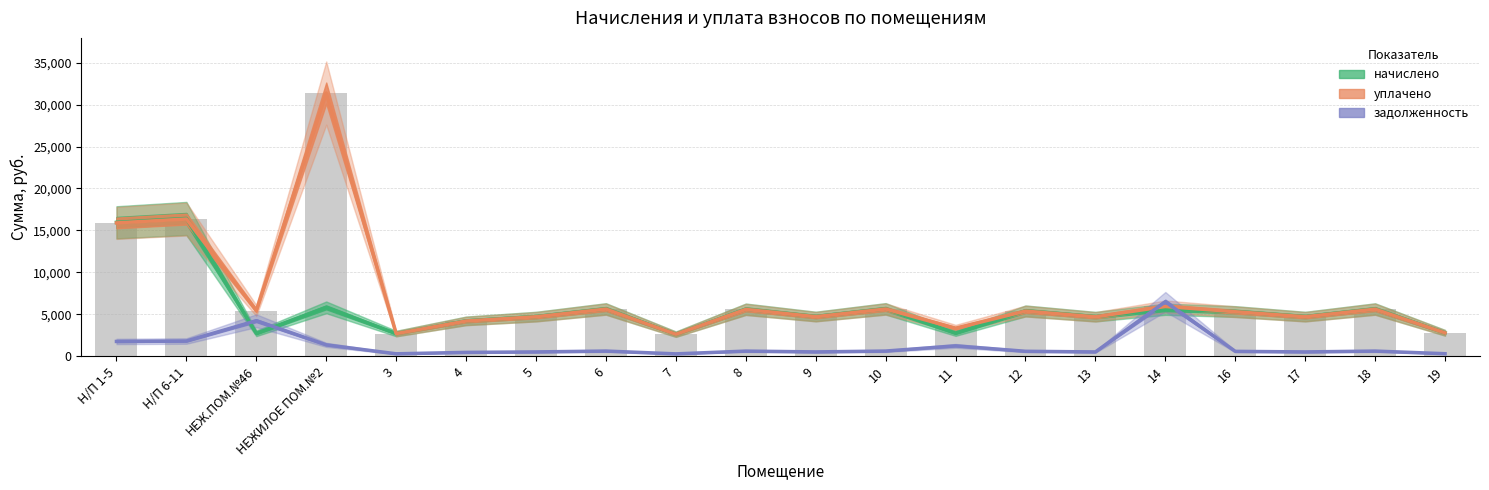

Which category has the highest value across all series?

НЕЖИЛОЕ ПОМ.№2